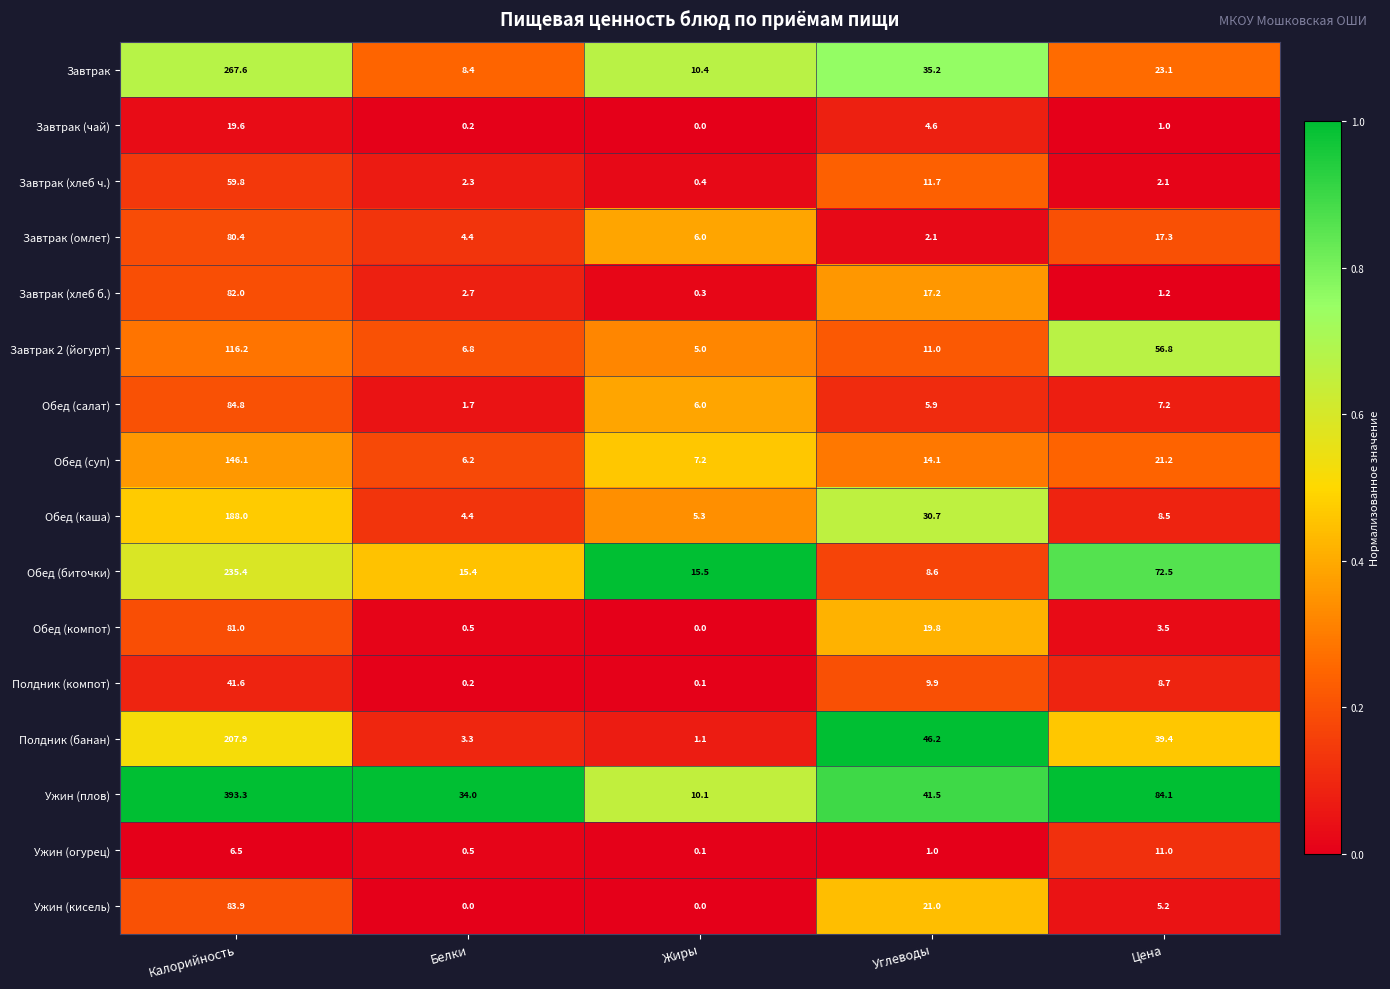

Is it true that Ужин (огурец) equals 10.9 at Калорийность?

False